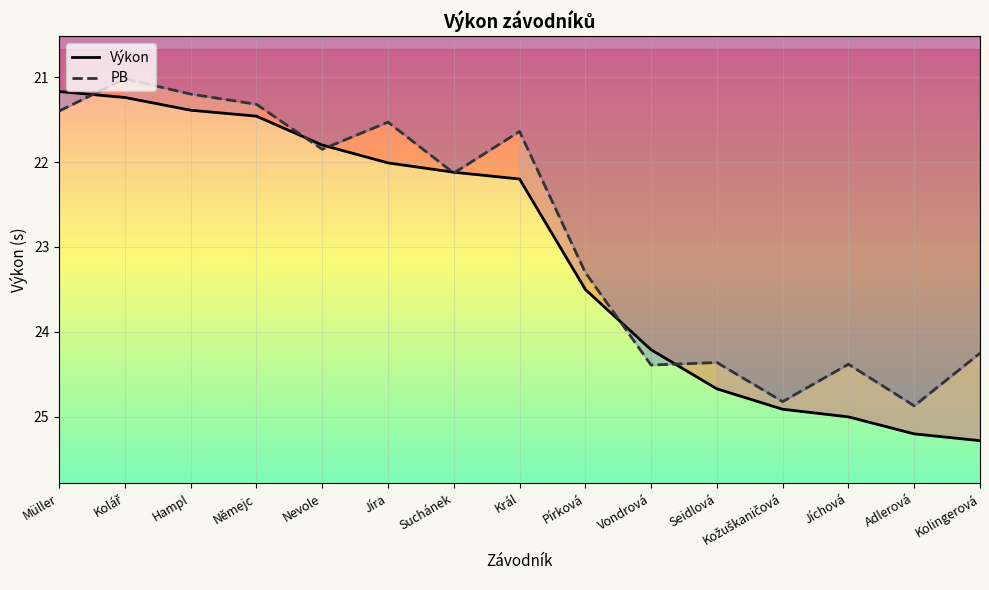

What is the difference between the maximum and minimum values in the Výkon series?

4.1